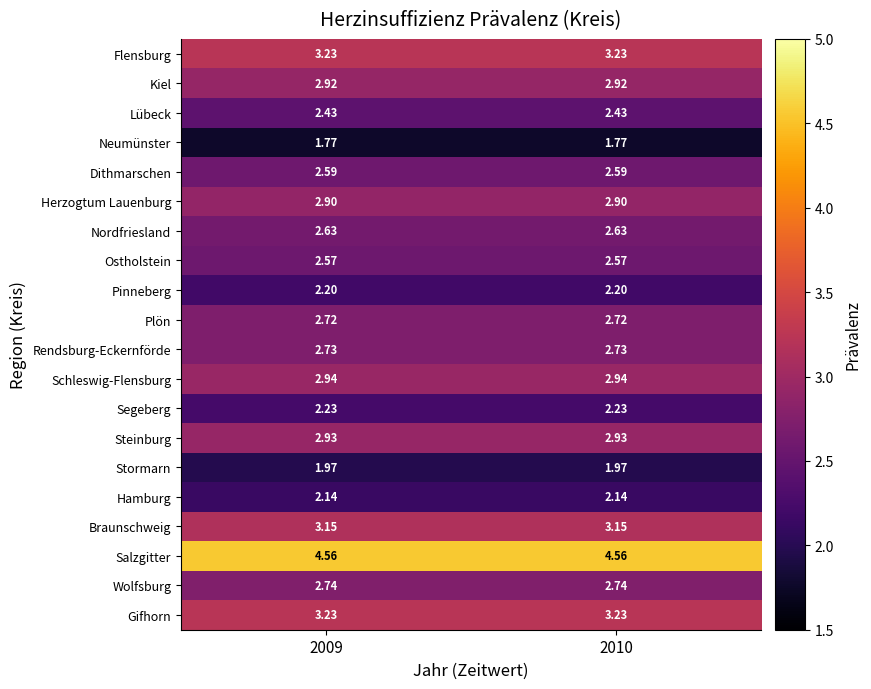

How many distinct data groups are displayed?

20